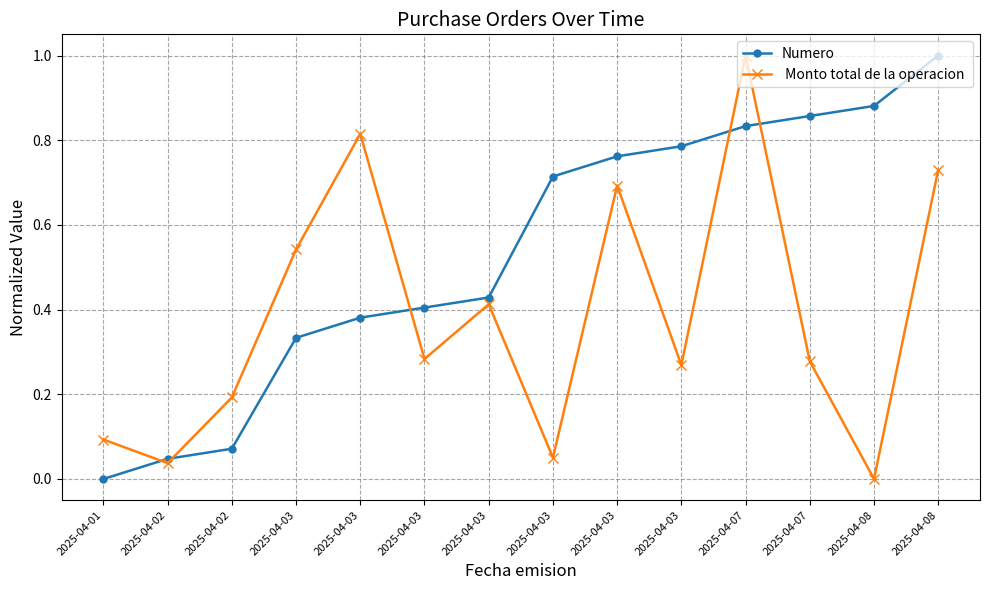

Reading left to right, extract all data points from this chart.

Numero: 2025-04-01=0.0	2025-04-02=0.0	2025-04-02=0.1	2025-04-03=0.3	2025-04-03=0.4	2025-04-03=0.4	2025-04-03=0.4	2025-04-03=0.7	2025-04-03=0.8	2025-04-03=0.8	2025-04-07=0.8	2025-04-07=0.9	2025-04-08=0.9	2025-04-08=1.0
 Monto total de la operacion : 2025-04-01=0.1	2025-04-02=0.0	2025-04-02=0.2	2025-04-03=0.5	2025-04-03=0.8	2025-04-03=0.3	2025-04-03=0.4	2025-04-03=0.1	2025-04-03=0.7	2025-04-03=0.3	2025-04-07=1.0	2025-04-07=0.3	2025-04-08=0.0	2025-04-08=0.7